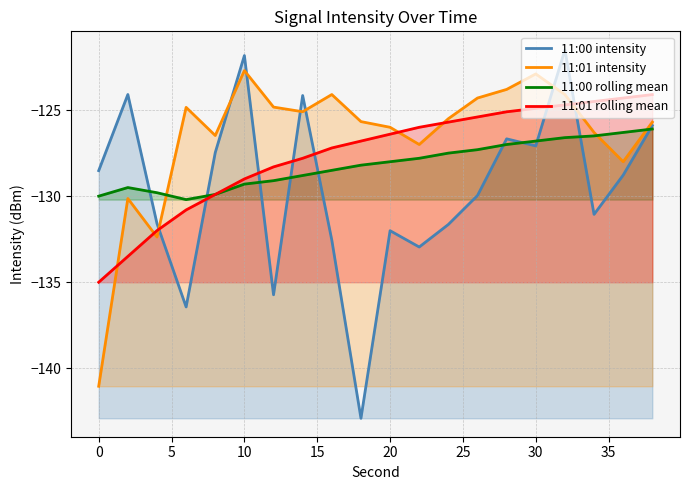

The value of 11:01 rolling mean at 0 is -135.0. True or false?

True